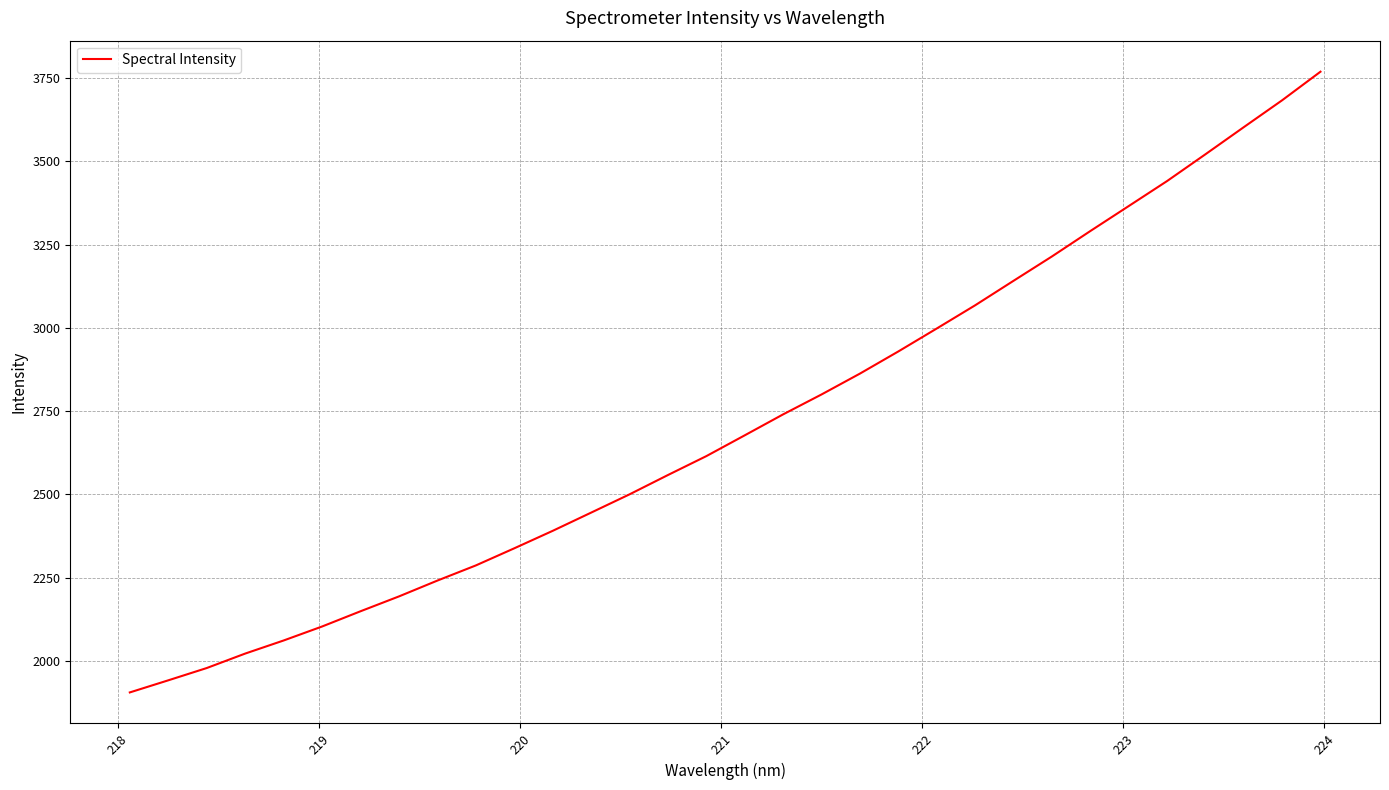

What is the smallest value displayed?

1905.7